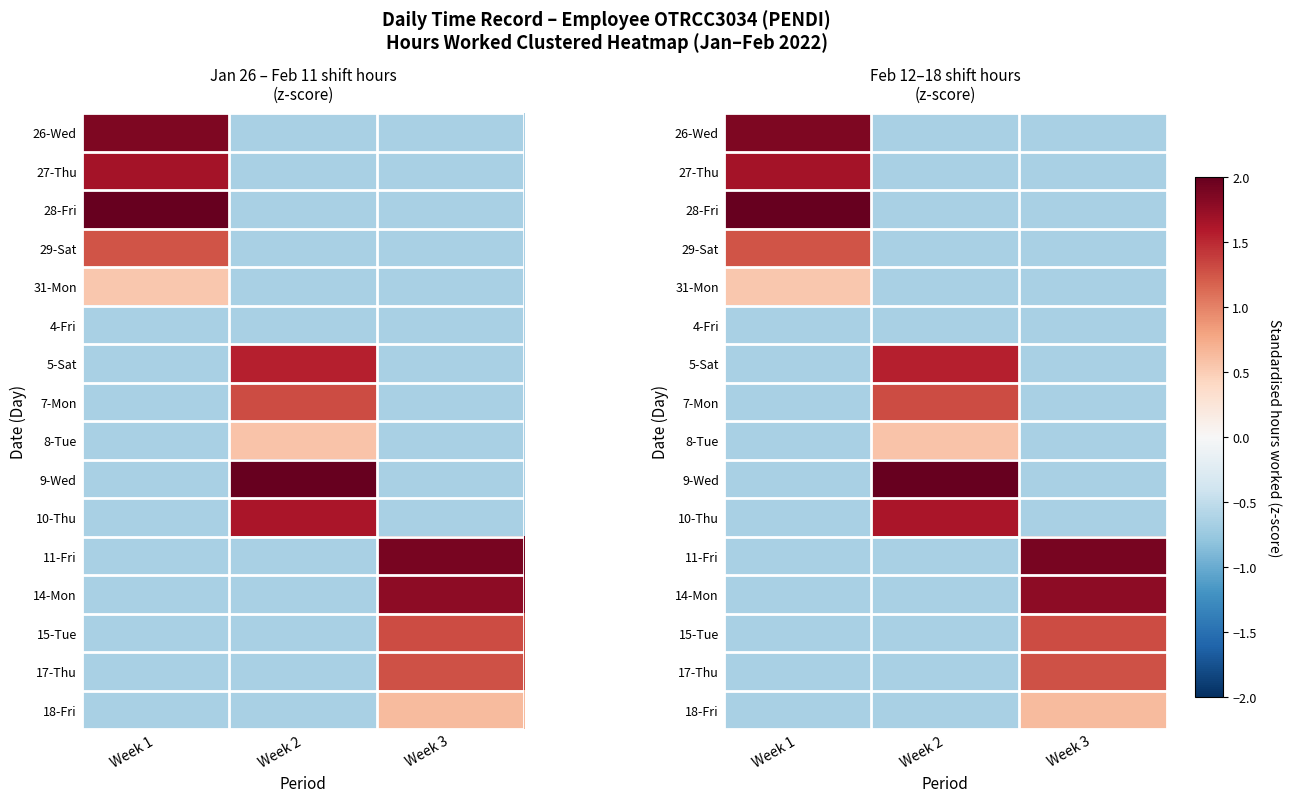

How many values in 5-Sat are above zero?

1